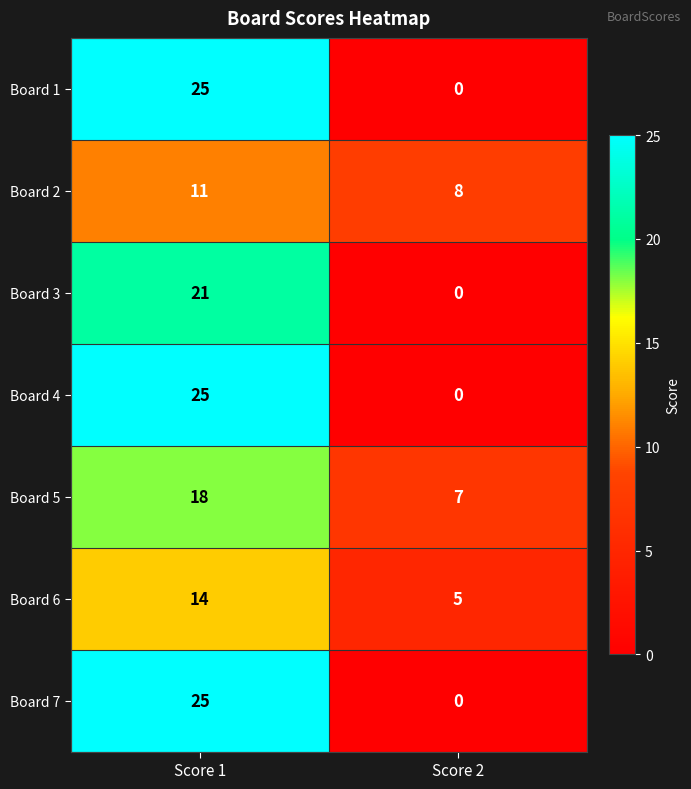

The Board 6 series shows 5 at Score 2. True or false?

True